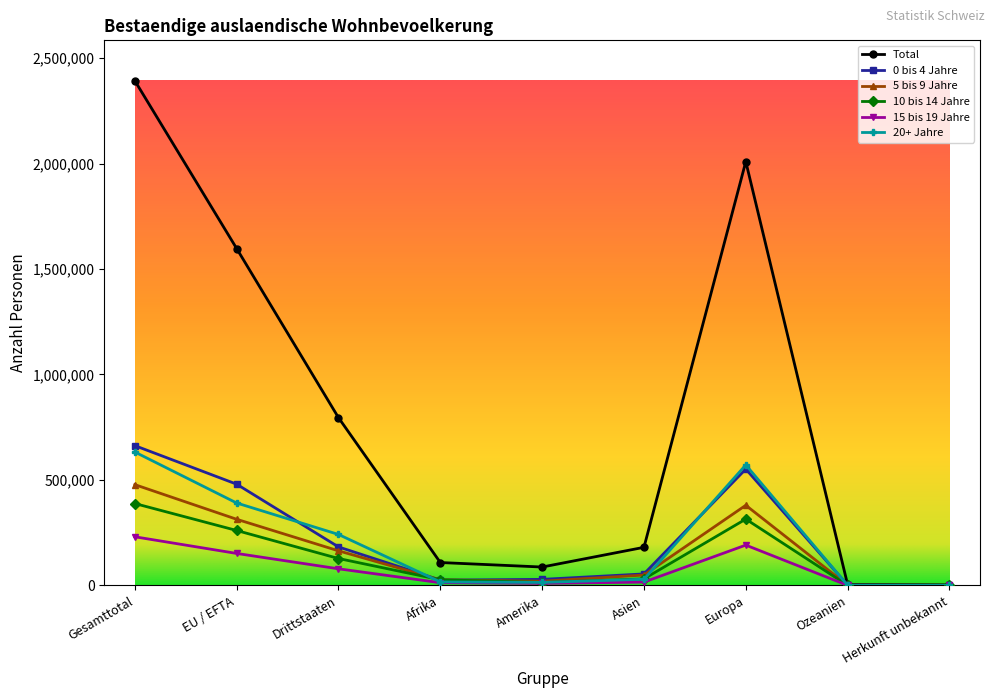

What is the lowest value of the 10 bis 14 Jahre series?

548